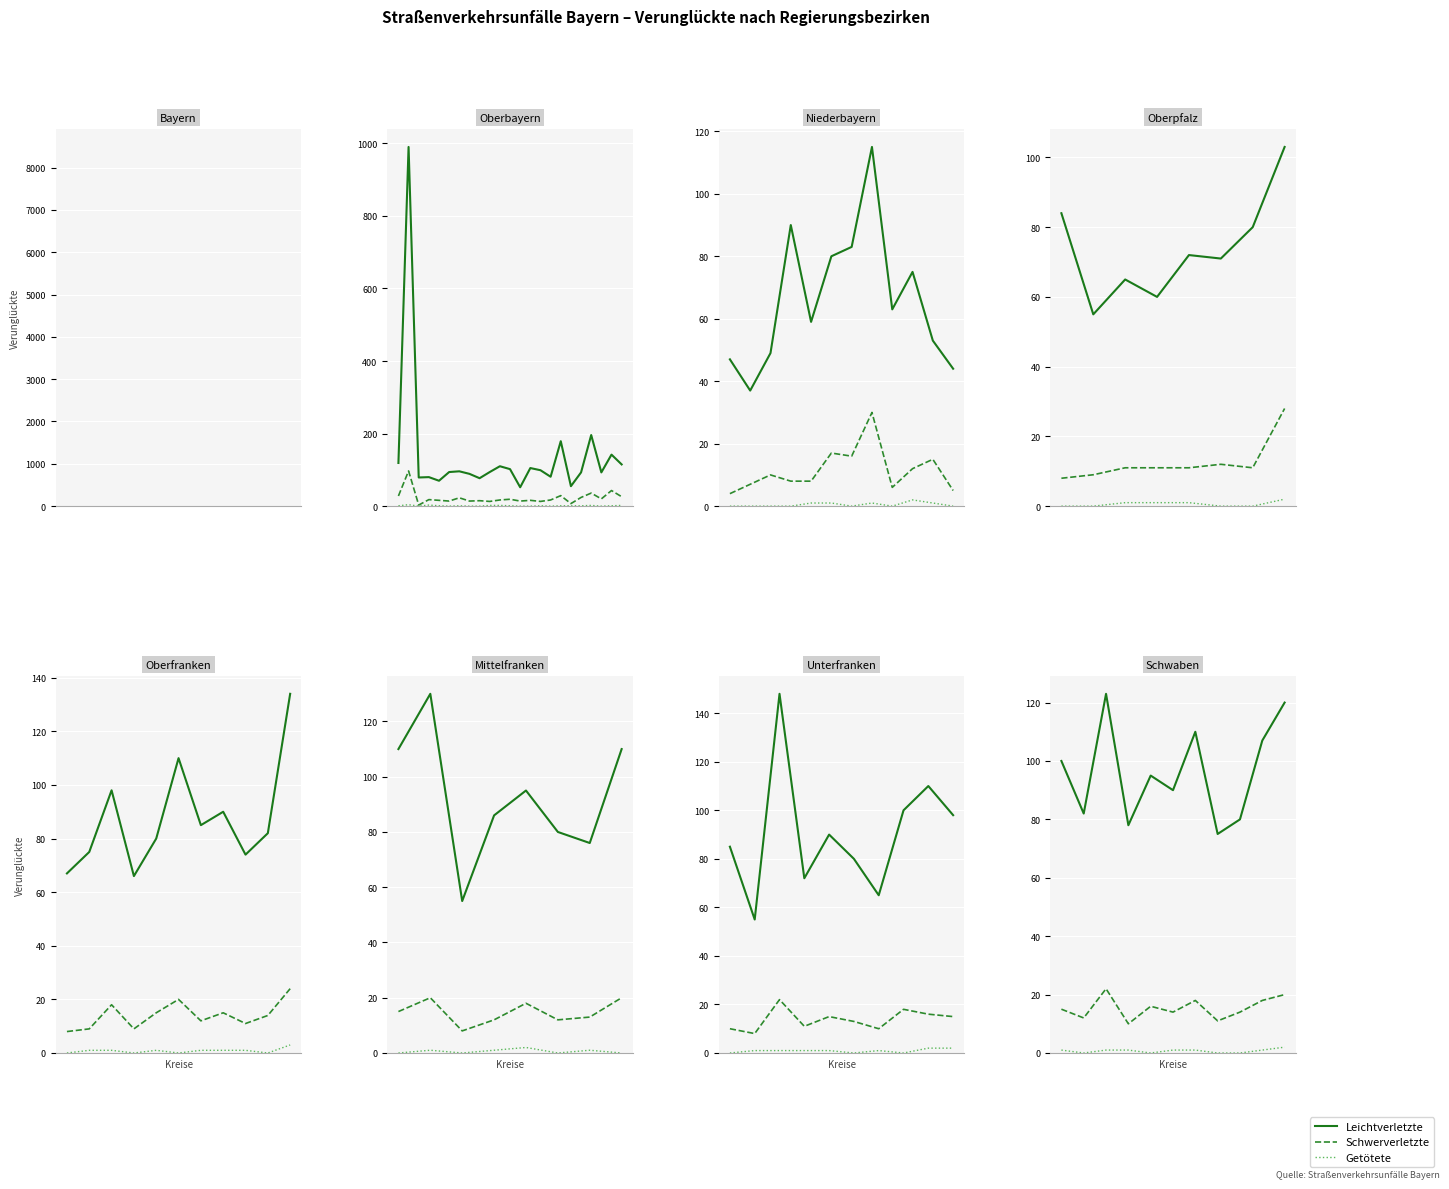

True or false: Getötete has a value of 1 at 6.

True